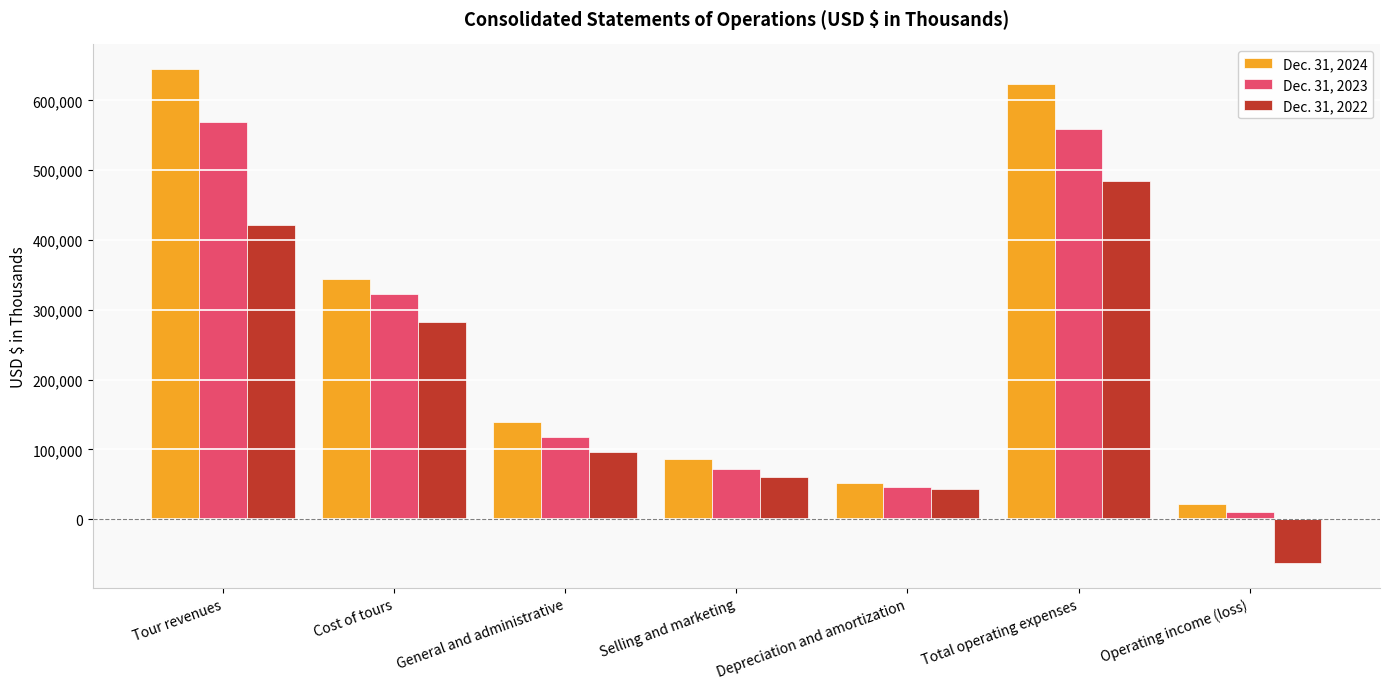

True or false: Dec. 31, 2022 has a value of 176936 at Tour revenues.

False